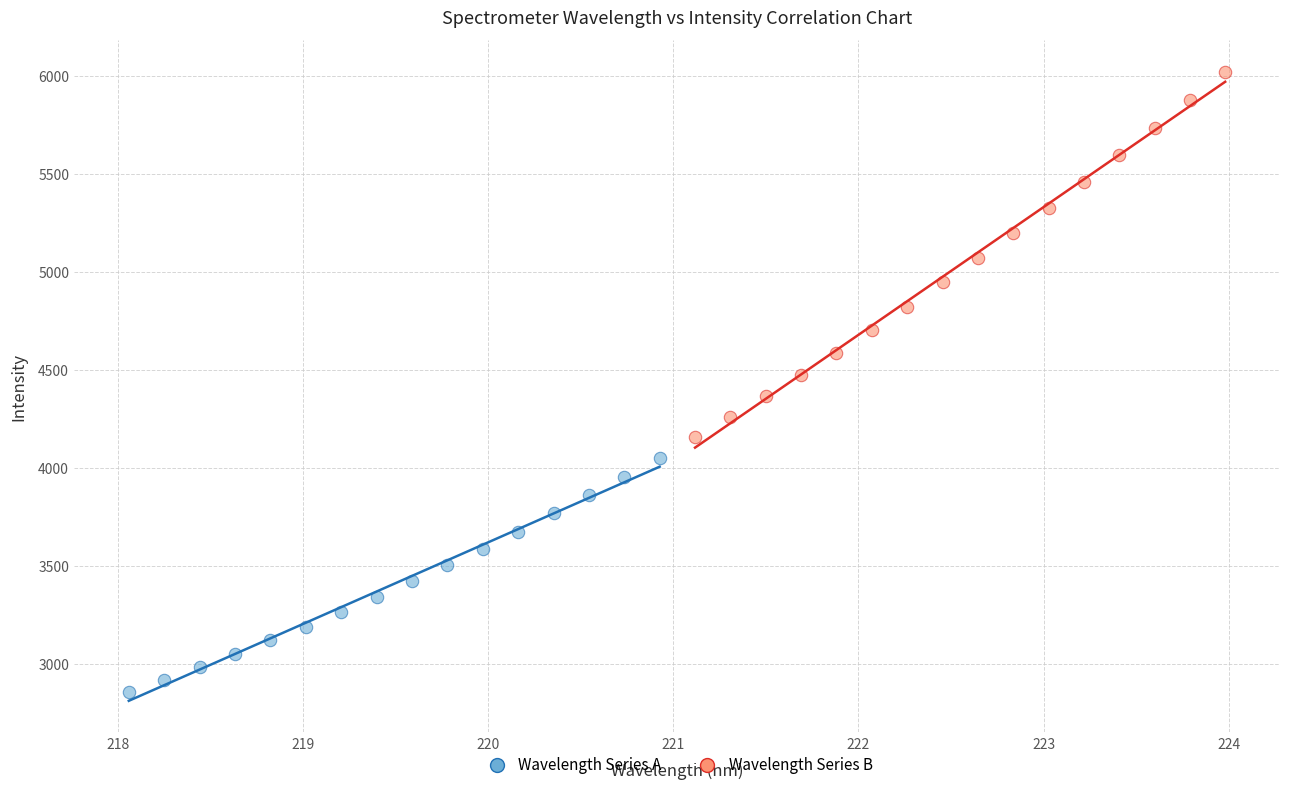

Which series has the widest spread of Y values?

Wavelength Series B